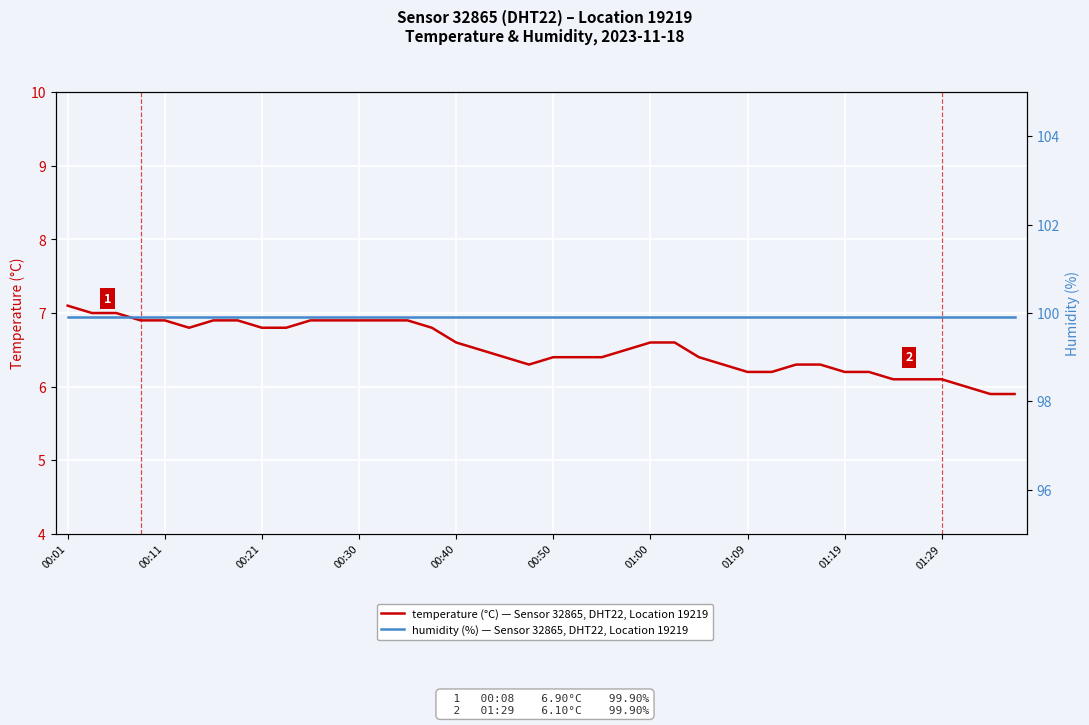

What is the sum of the temperature (°C) values at 22 and 30?

12.7